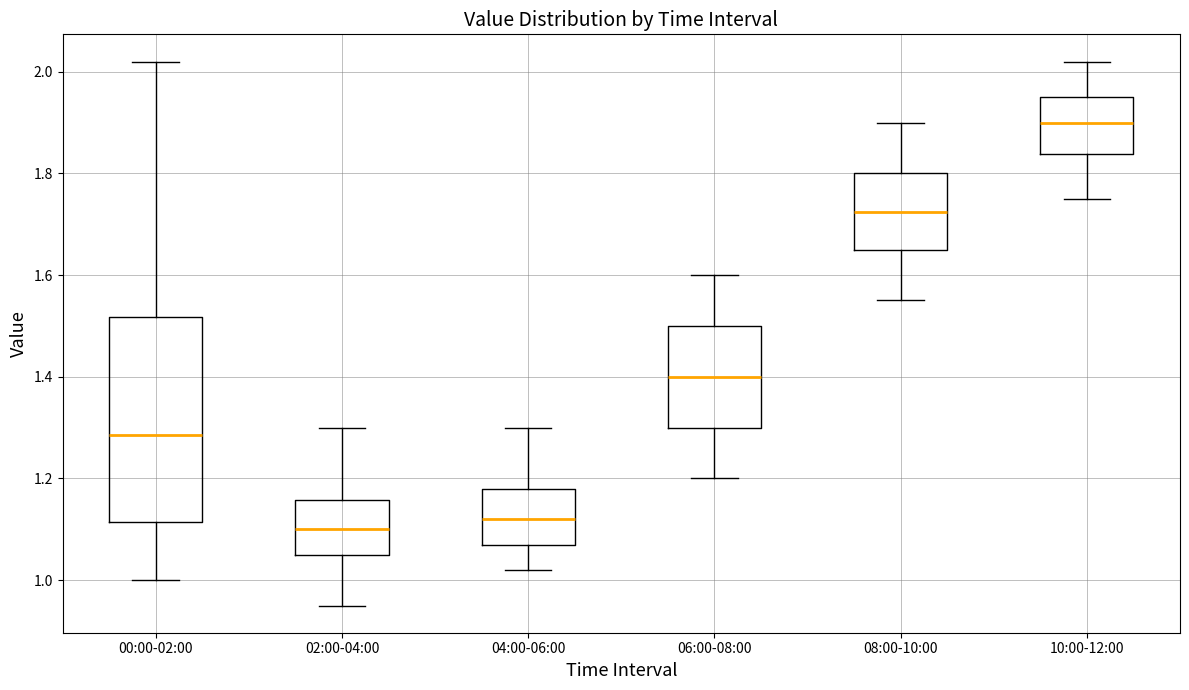

Comparing the boxes themselves (not the whiskers), which one is the tallest?

00:00-02:00